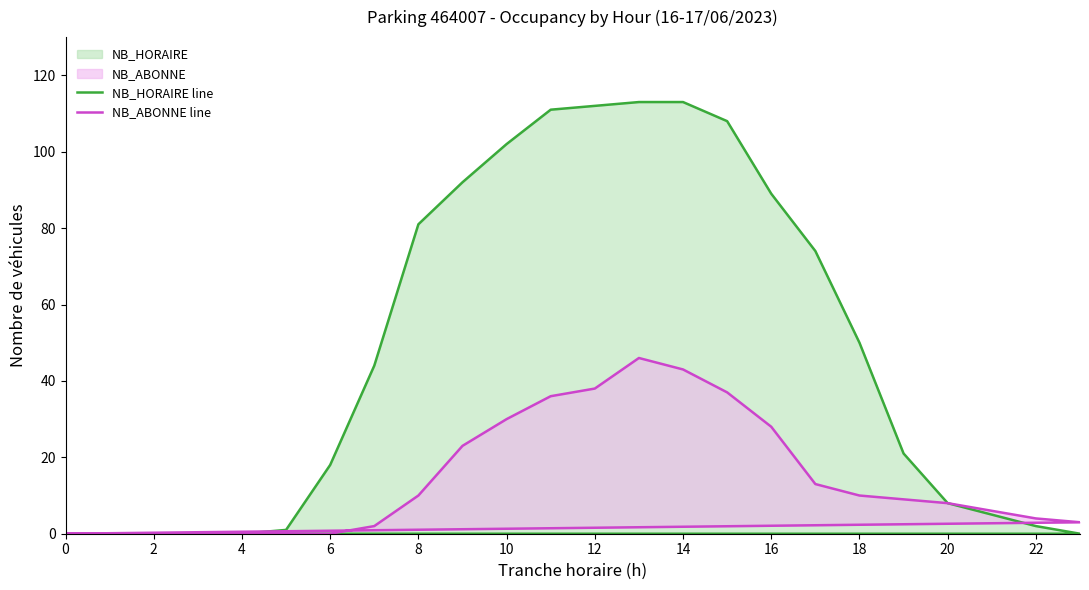

Which series has the largest total across all categories?

NB_HORAIRE line